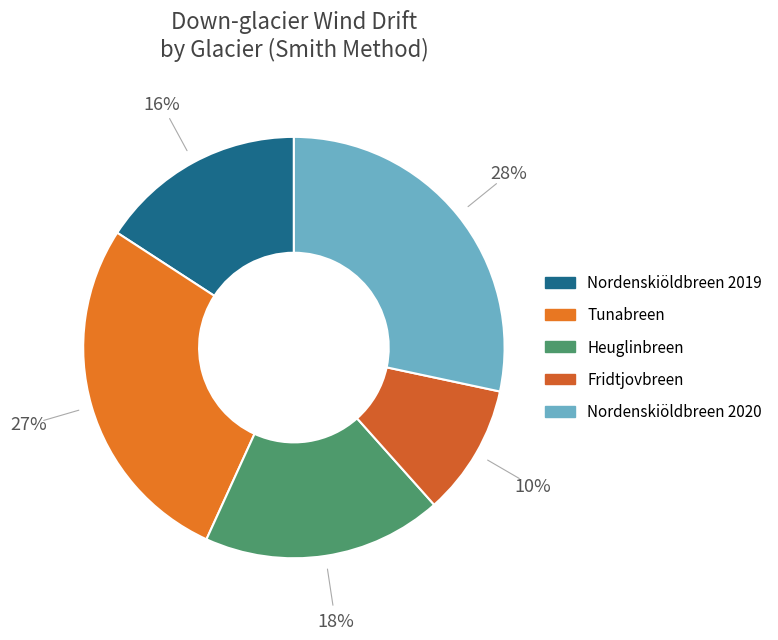

Does Nordenskiöldbreen 2020 represent more than half of the total?

No